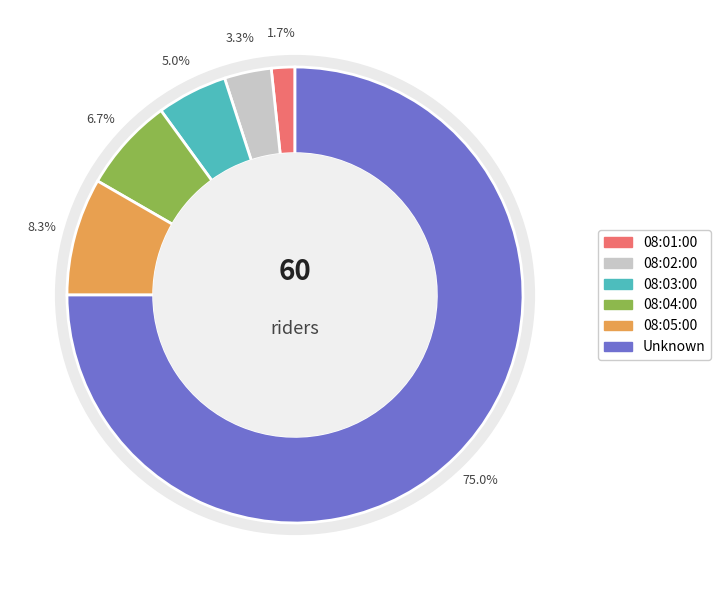

The 08:04:00 slice represents 7% of the pie. True or false?

True